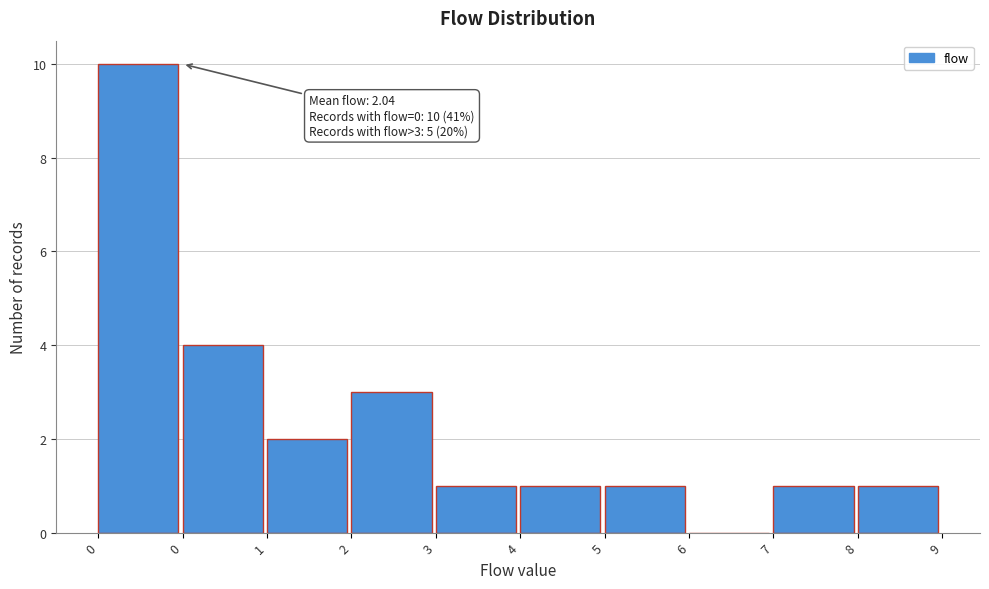

How many categories are shown in the chart?

10